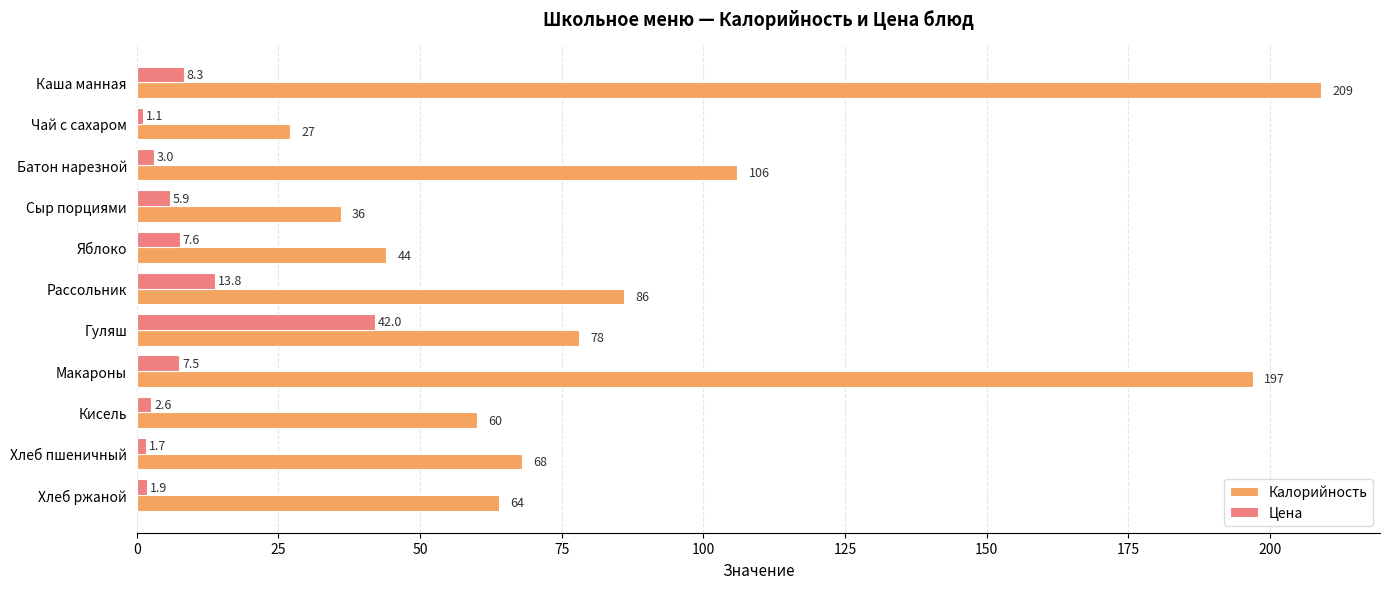

Which series has the largest range (max minus min)?

Калорийность